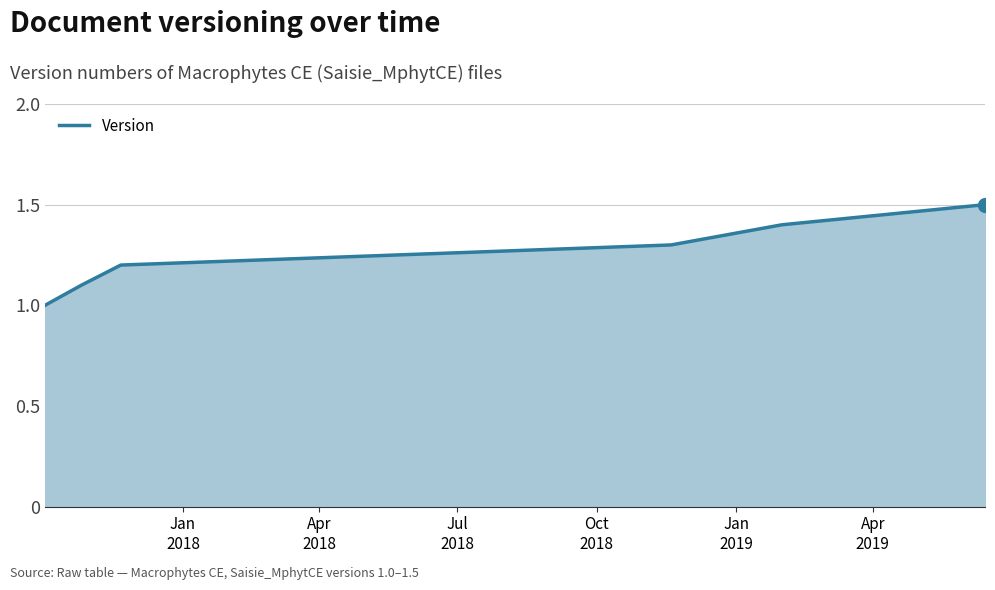

True or false: there are more than 0 points higher than both neighbors.

False